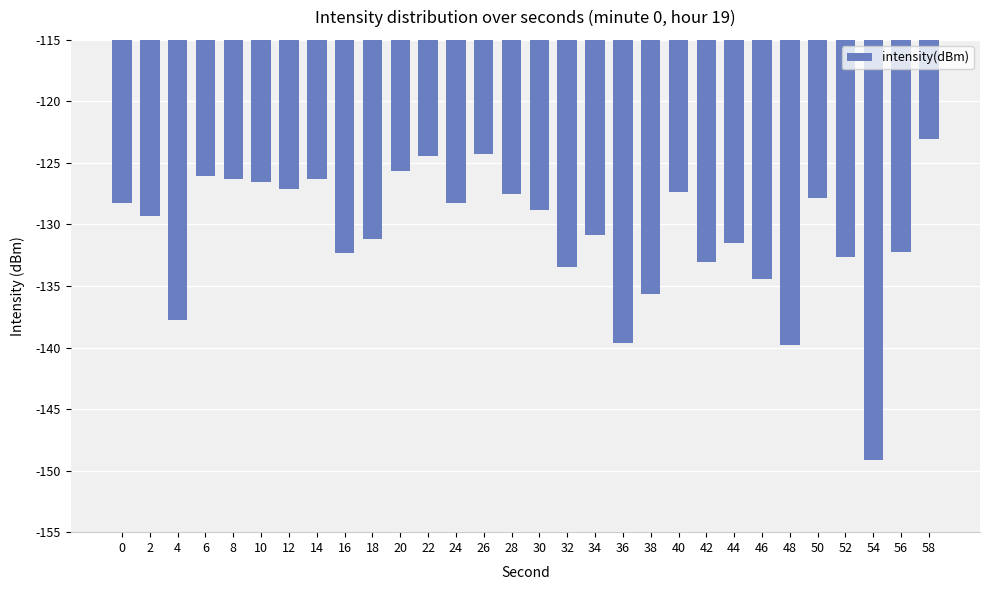

Which category has the lowest value across all series?

54